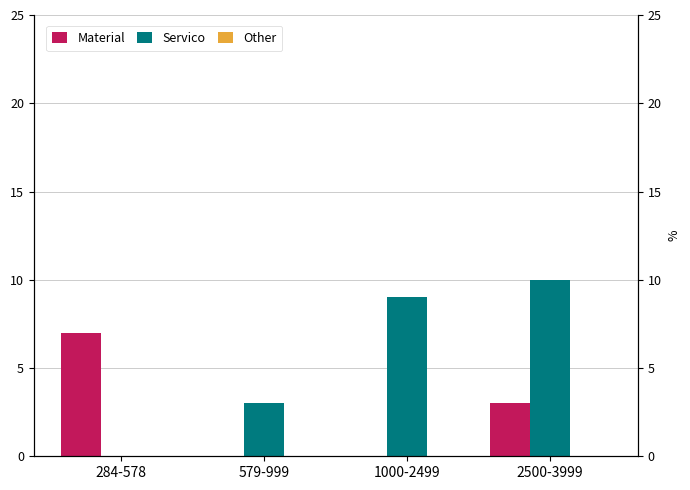

Reading left to right, what are all the values shown in this chart?

Material: 284-578=7	579-999=0	1000-2499=0	2500-3999=3
Servico: 284-578=0	579-999=3	1000-2499=9	2500-3999=10
Other: 284-578=0	579-999=0	1000-2499=0	2500-3999=0